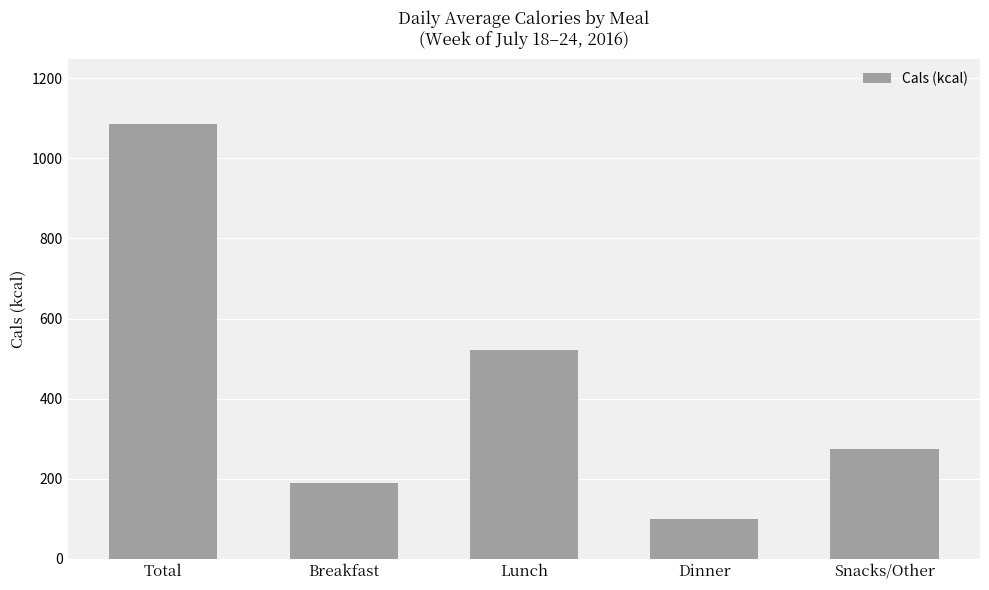

What is the label of the 3rd bar from the left?

Lunch